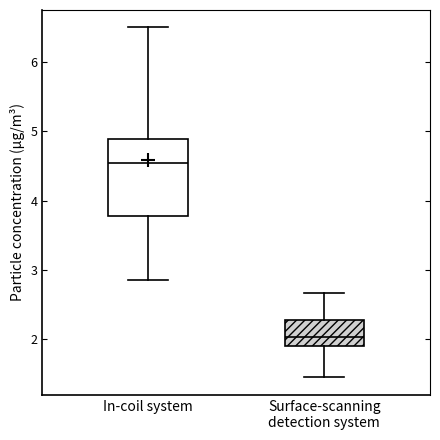

Reading left to right, transcribe this box plot: for each box, give where its median line is, the range the box spans, and where its two whiskers end, as read against the y-axis. The values are not printed on the chart, so give them approximately, as read against the axis.

In-coil system: median 4.6, box 3.8 to 4.9, whiskers 2.9 to 6.5
Surface-scanning detection system: median 2.0, box 1.9 to 2.3, whiskers 1.5 to 2.7